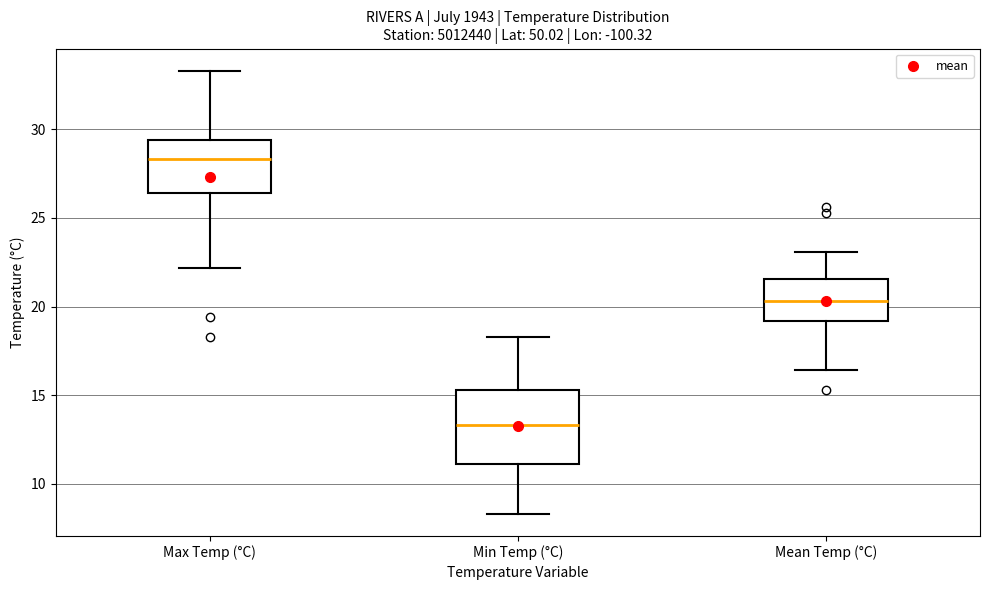

Reading left to right, transcribe this box plot: for each box, give where its median line is, the range the box spans, and where its two whiskers end, as read against the y-axis. The values are not printed on the chart, so give them approximately, as read against the axis.

Max Temp (°C): median 28.5, box 26.5 to 29.5, whiskers 22.0 to 33.5
Min Temp (°C): median 13.5, box 11.0 to 15.5, whiskers 8.5 to 18.5
Mean Temp (°C): median 20.5, box 19.0 to 21.5, whiskers 16.5 to 23.0